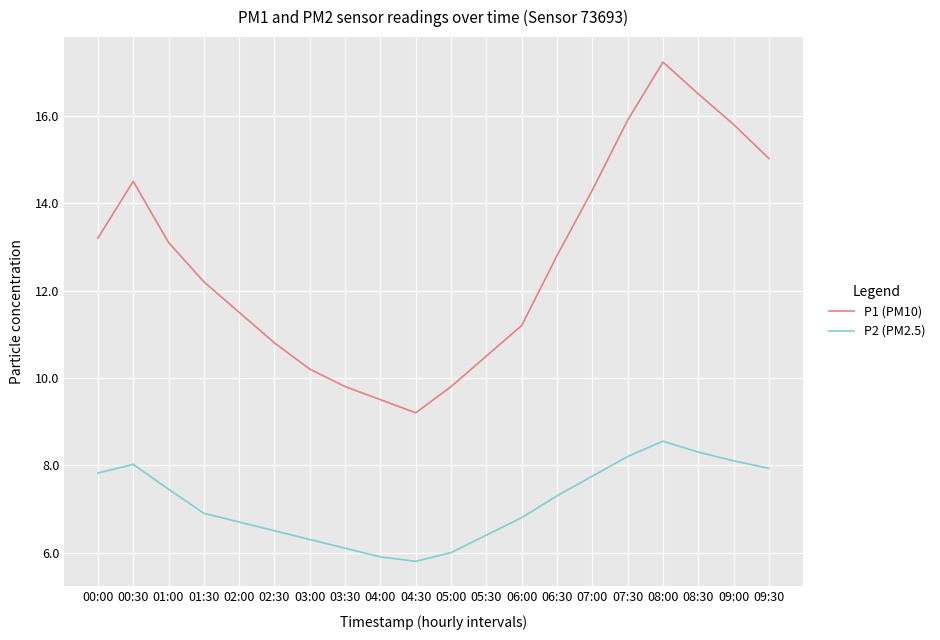

What is the difference between the maximum and minimum values in the P1 (PM10) series?

8.0